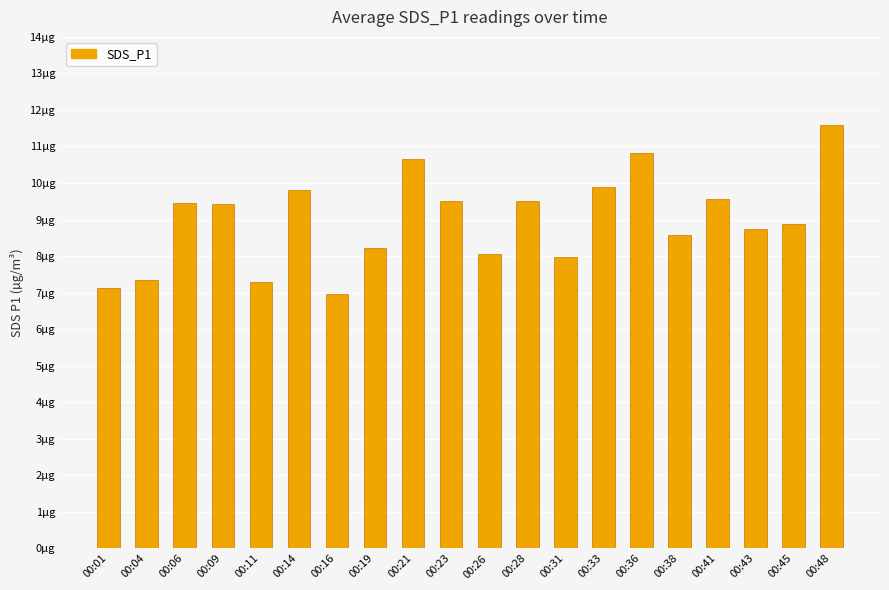

What is the value of the 20th bar from the left?

11.6